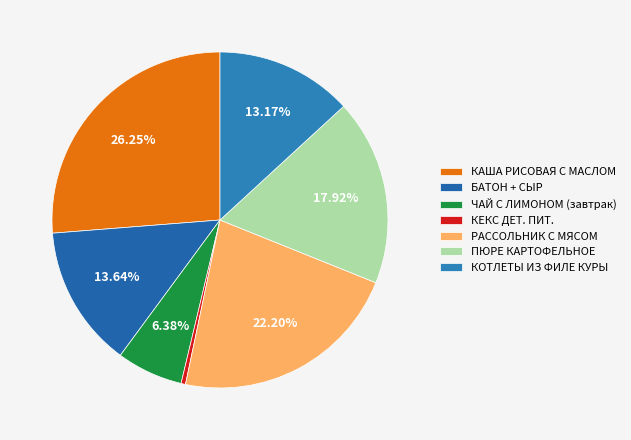

Does КЕКС ДЕТ. ПИТ. account for over 50% of the chart?

No